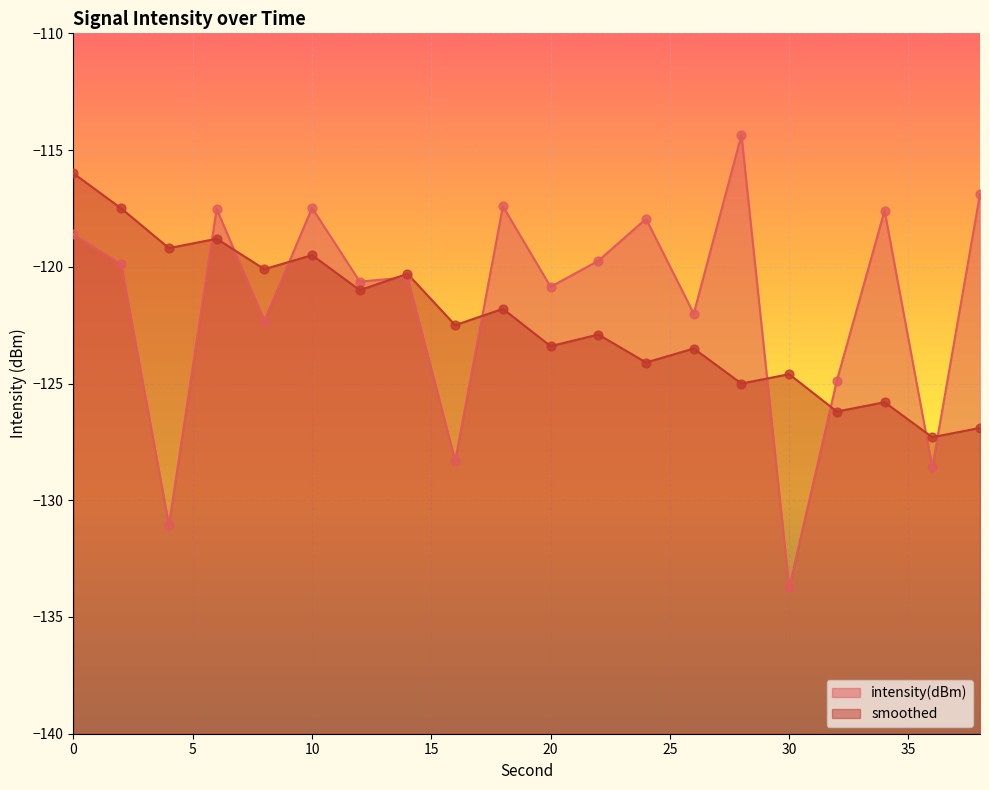

Which series reaches the maximum Y coordinate?

intensity(dBm)